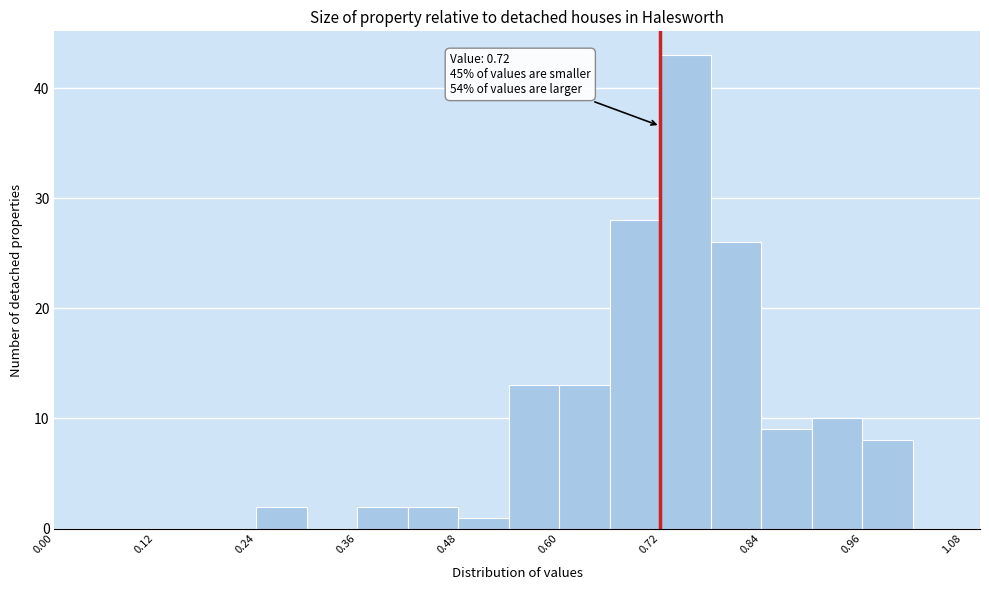

Read against the x-axis, roughly where is the centre of the tallest bar?

0.76